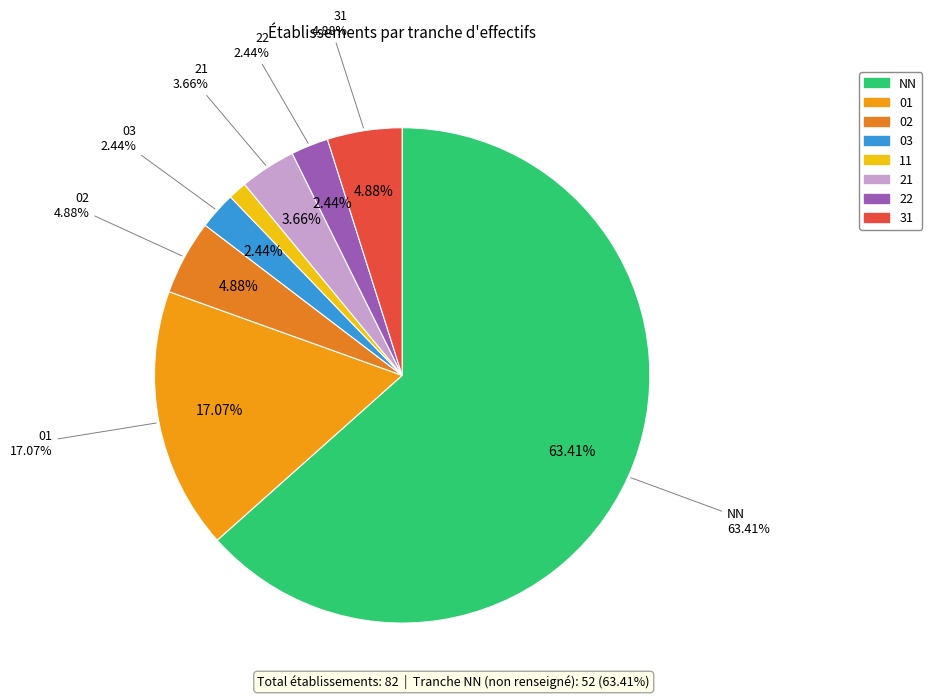

What is the change in value from NN to 22?

-50